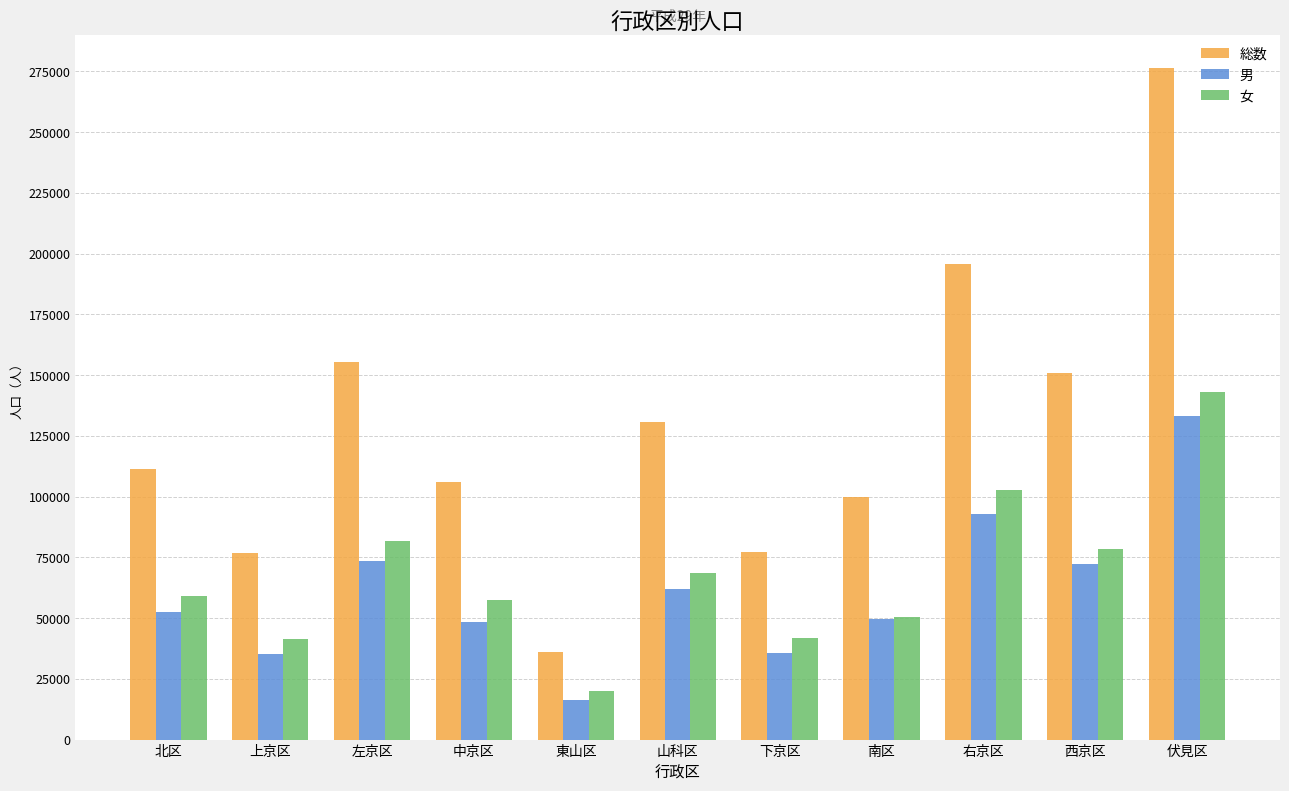

What is the label of the 9th bar from the left?

右京区